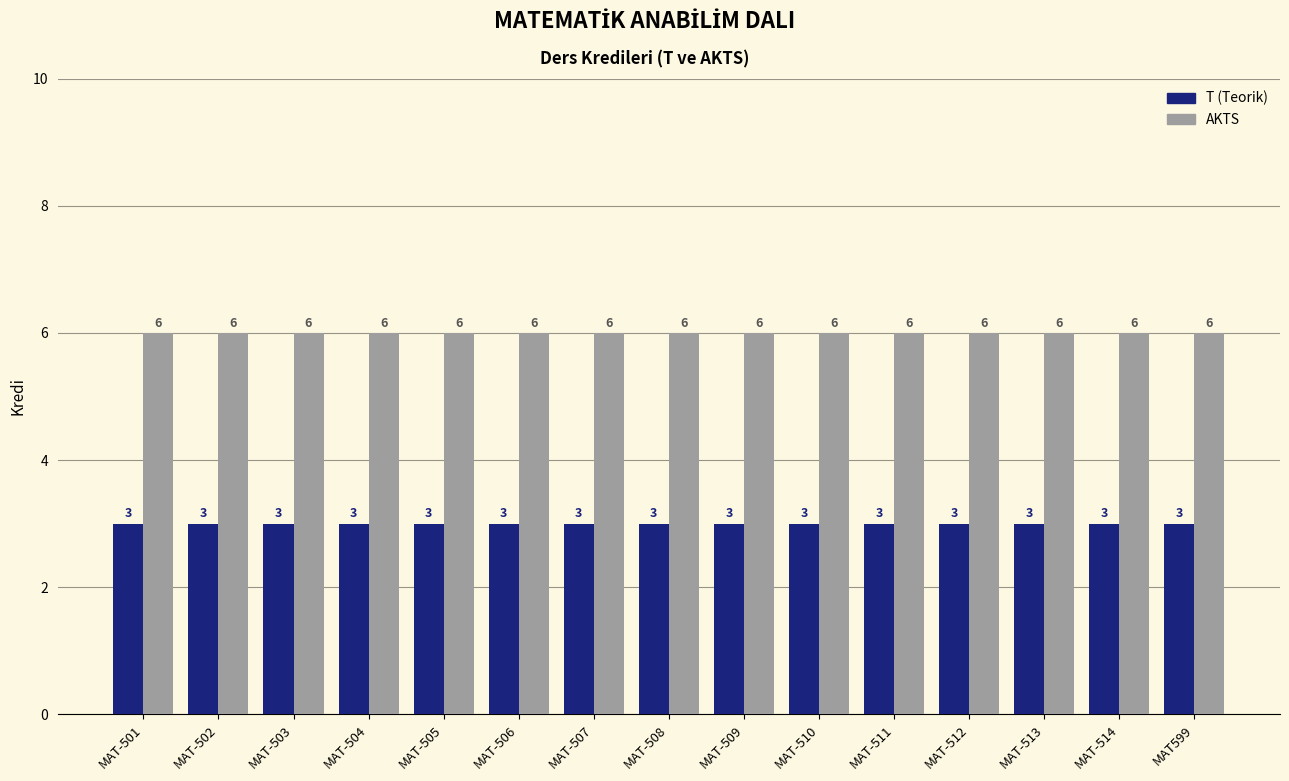

What is the label of the 2nd bar from the left?

MAT-502